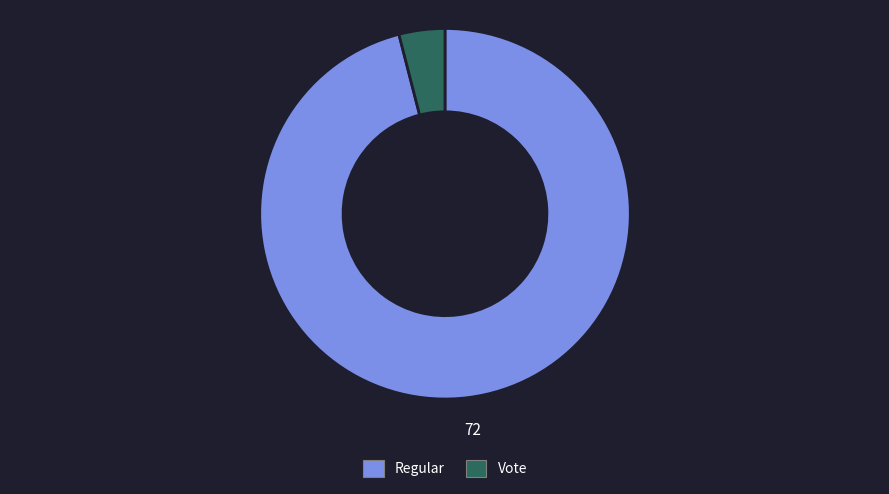

Is there a majority slice in this chart?

Yes